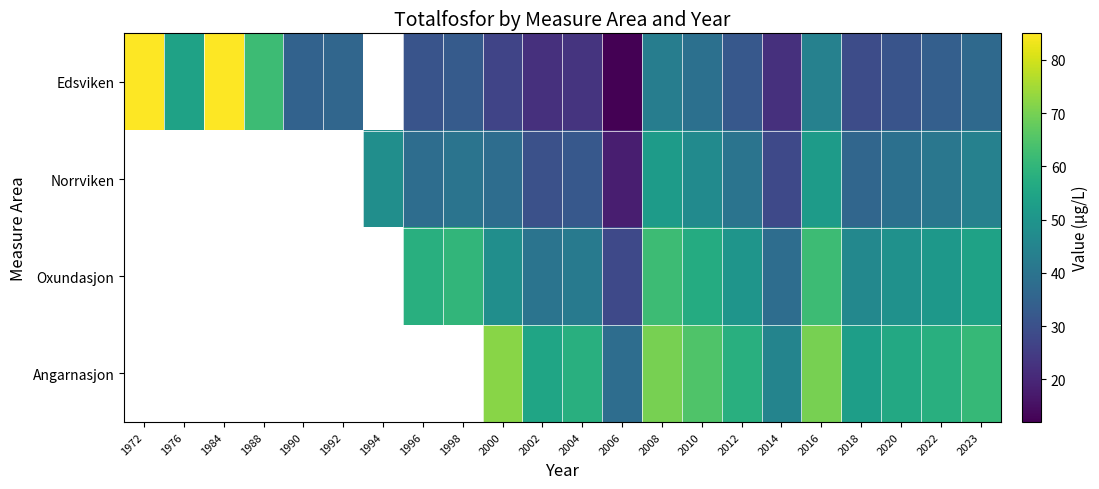

The value of Edsviken at 2014 is 22.0. True or false?

True